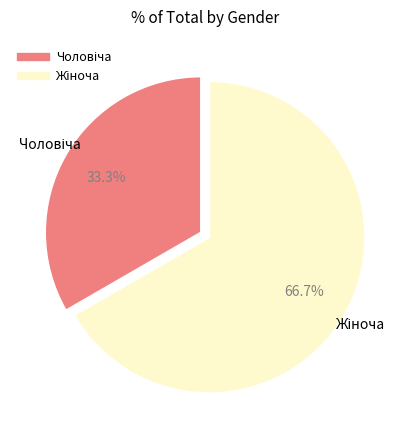

Does any single category account for the majority?

Yes